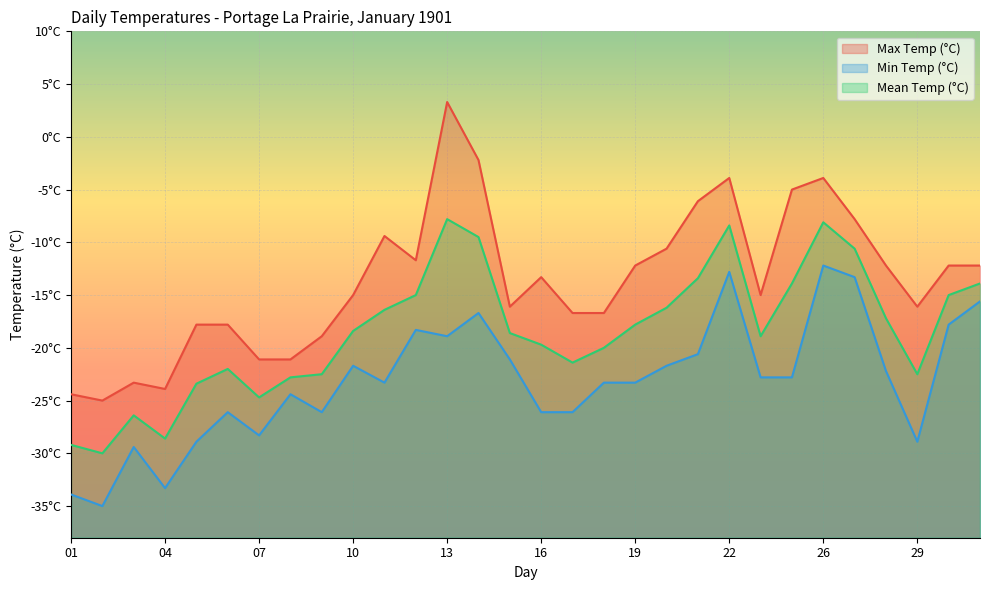

What are all the series names shown in the legend?

Max Temp (°C), Min Temp (°C), Mean Temp (°C)